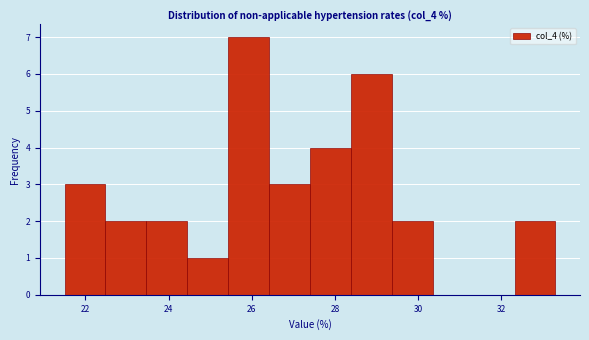

What is the height of the bar covering 22.4 to 23.4 on the x-axis? Neither the bar edges nor the heights are printed on the chart, so give them approximately, as read against the axes.

2